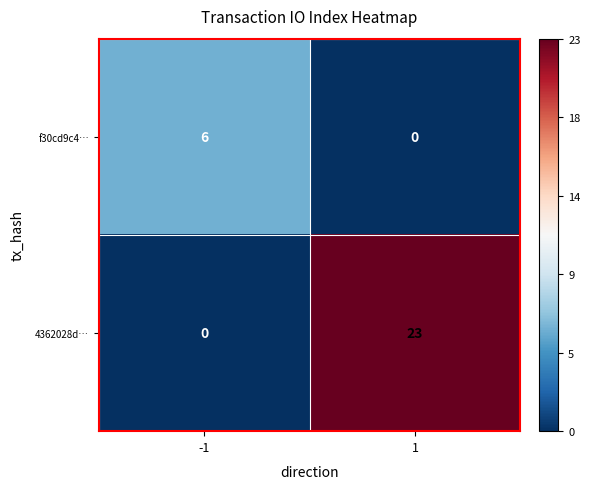

What is the sum of all 4362028d… values?

23